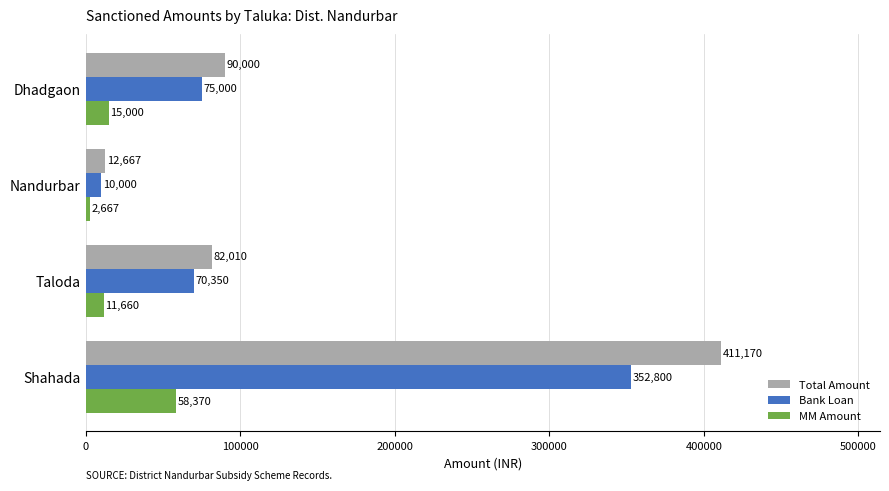

At which label is Total Amount closest to 211918?

Dhadgaon